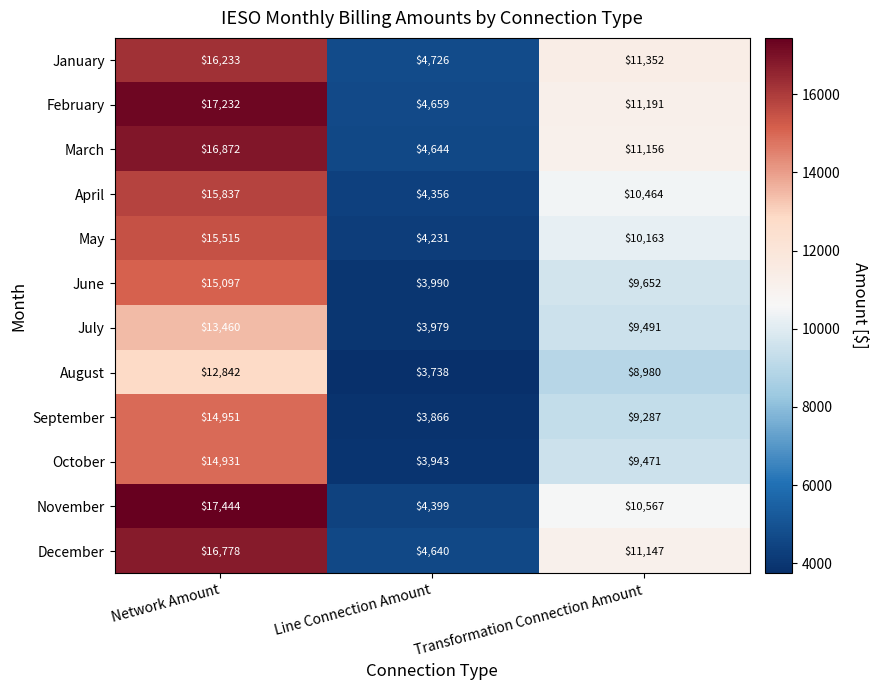

The May series shows 5839 at Transformation Connection Amount. True or false?

False